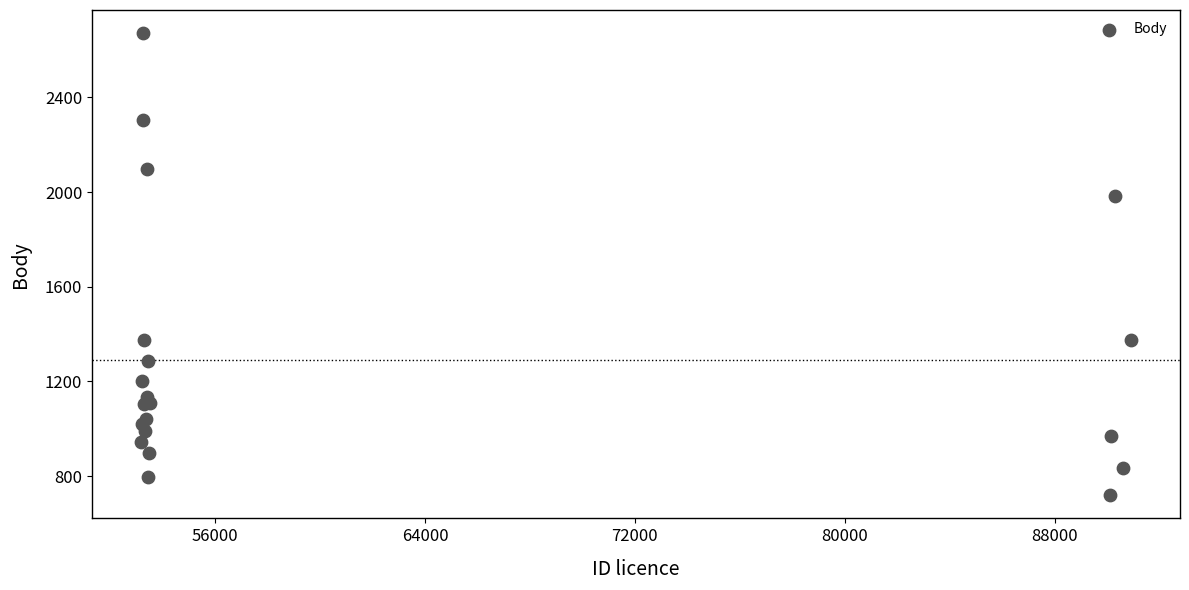

What Y value in the scatter plot is closest to 1695?

1984